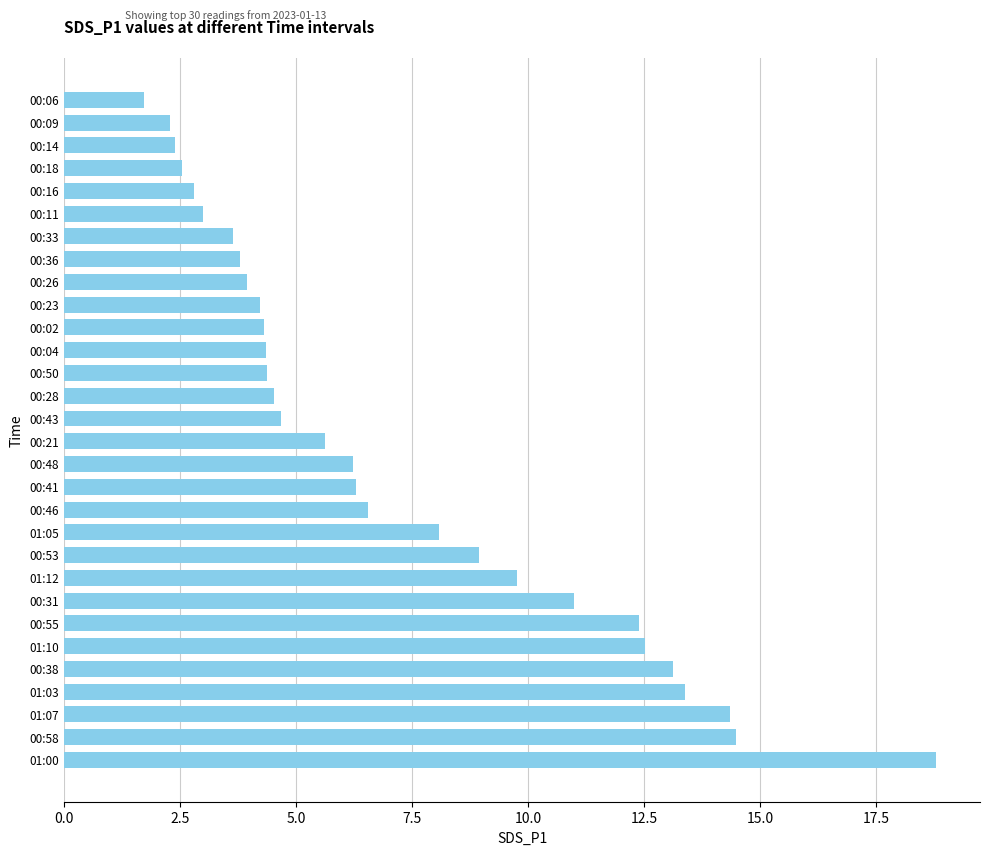

What is the maximum value shown in the chart?

18.8